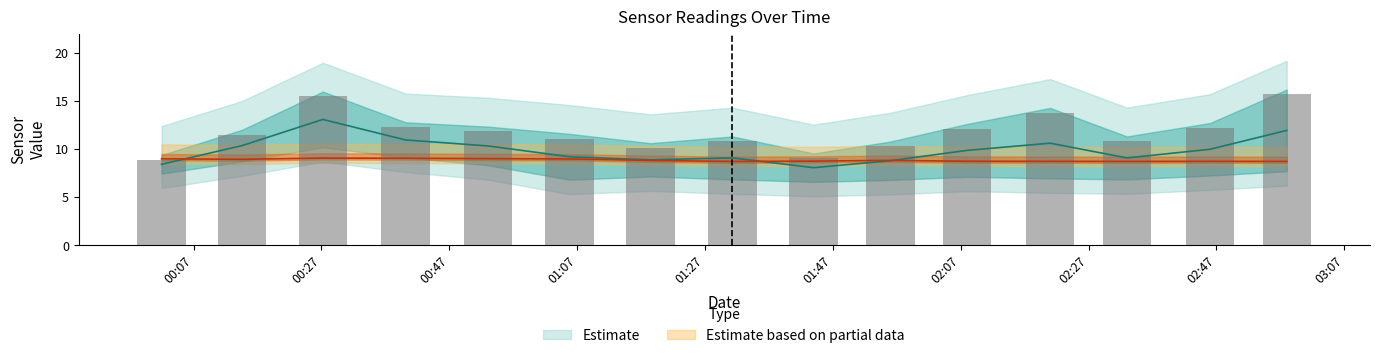

What is the greatest value displayed?

15.7